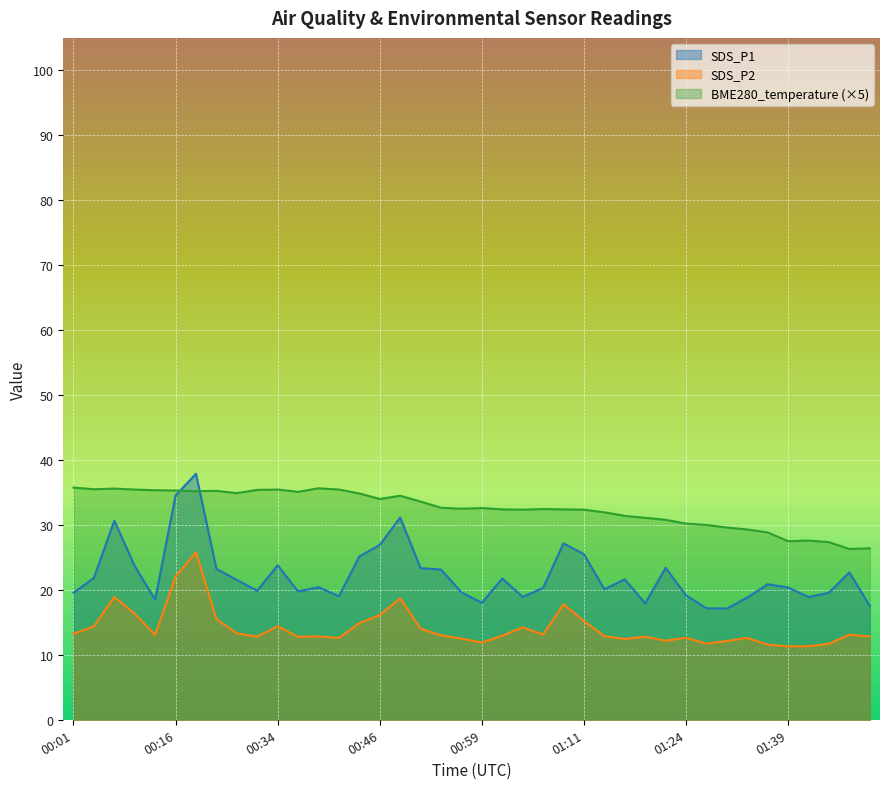

Which series has the largest range (max minus min)?

SDS_P1